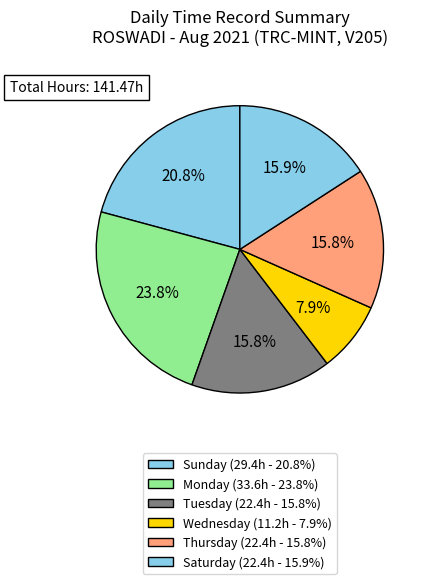

Which slice is the largest?

Monday (33.6h - 23.8%)